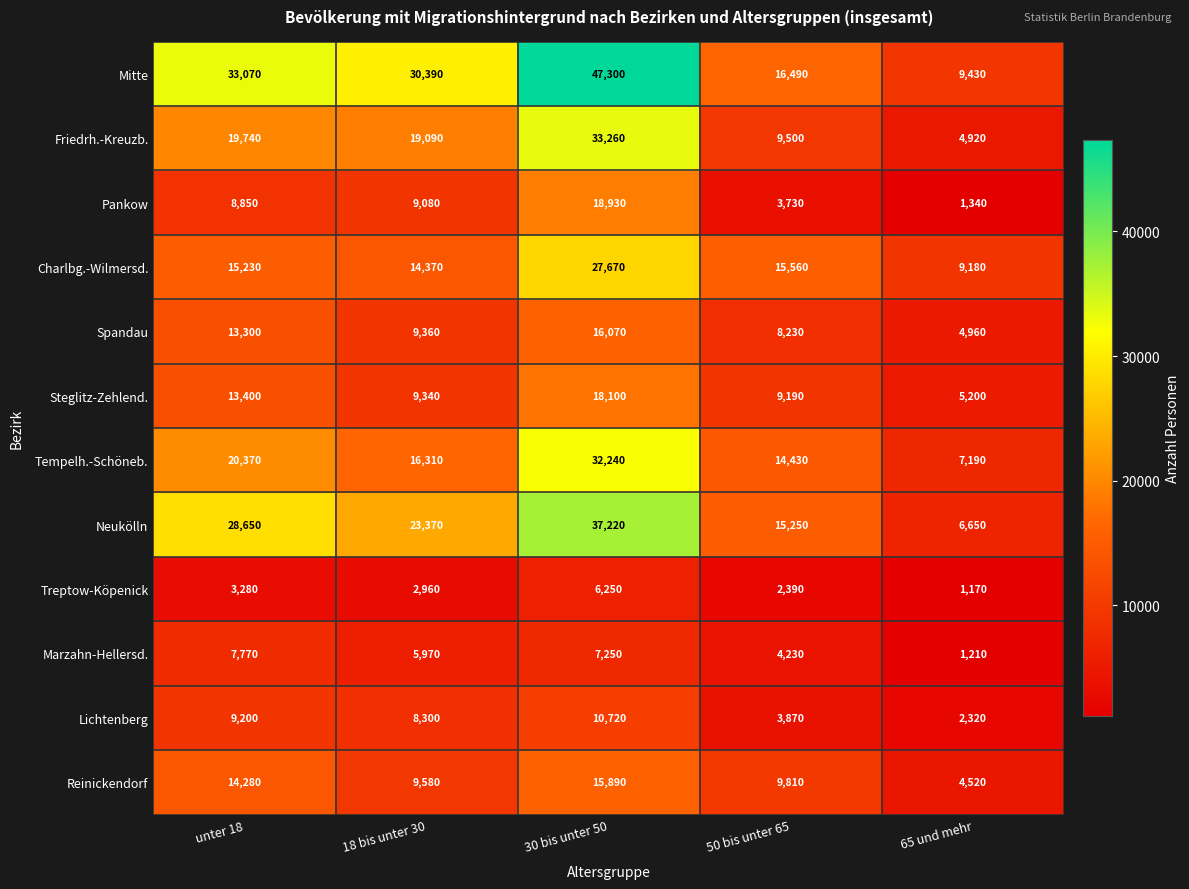

What is the maximum value shown in the chart?

47300